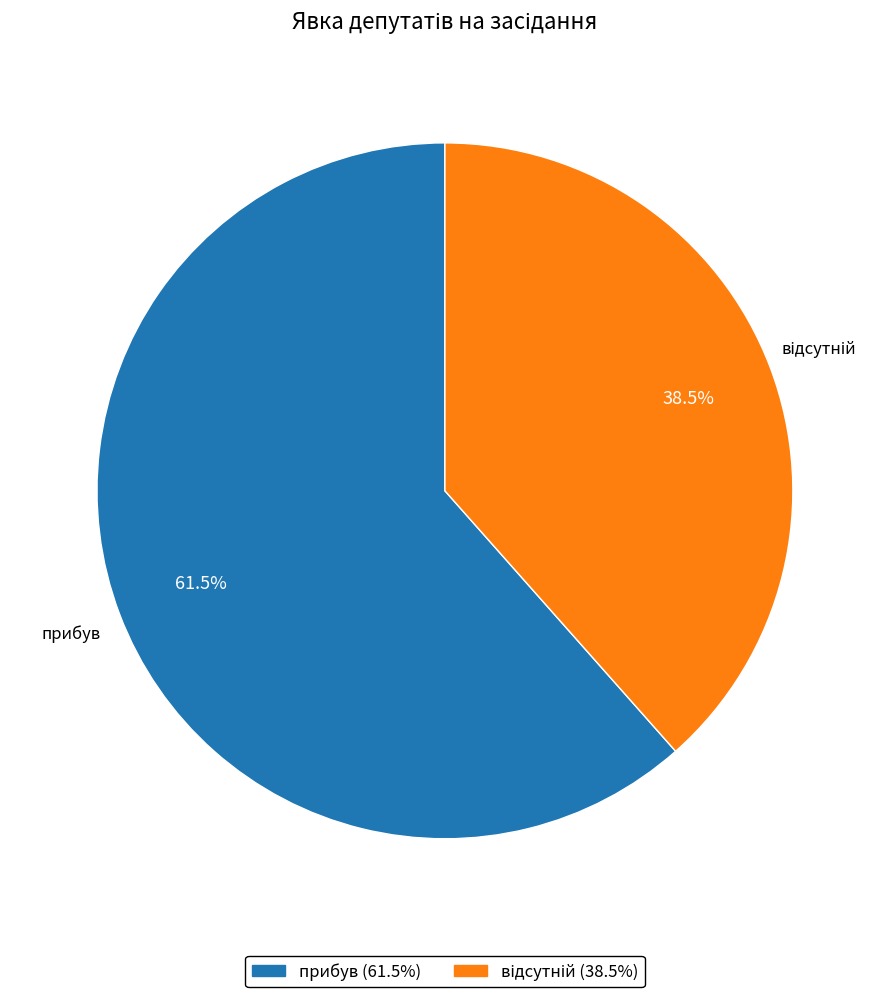

Which category has the biggest portion of the pie?

прибув